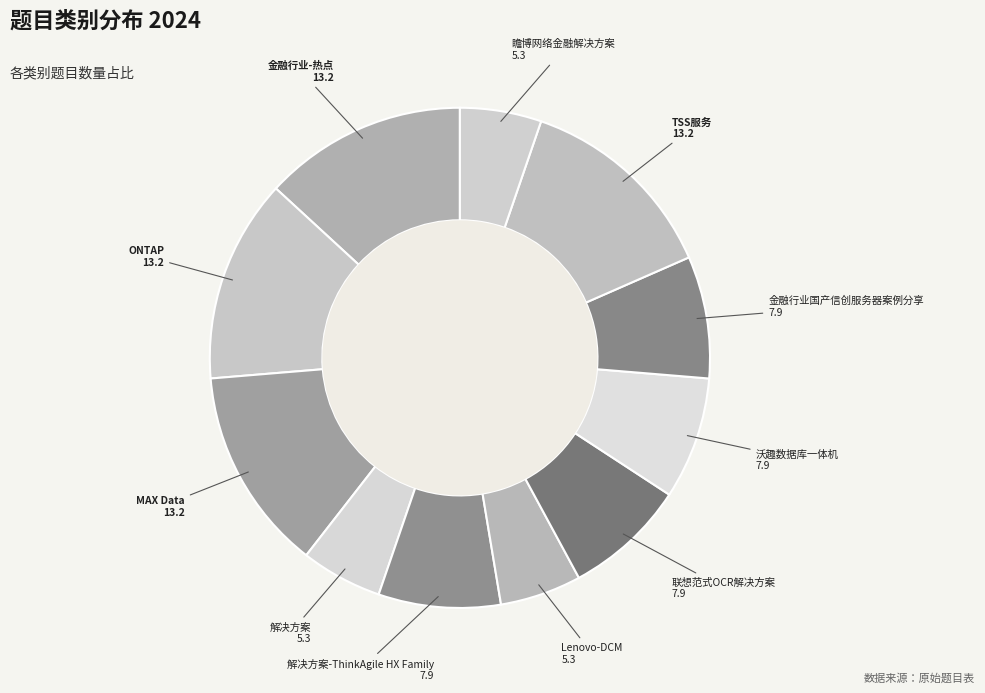

Approximately how many times larger is the value at 解决方案-ThinkAgile HX Family compared to 金融行业-热点?

0.6